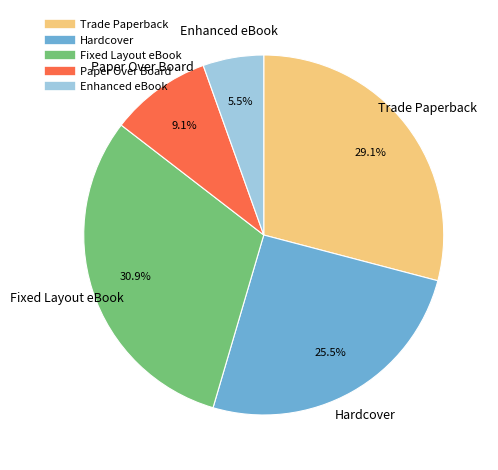

How many segments does this pie chart have?

5